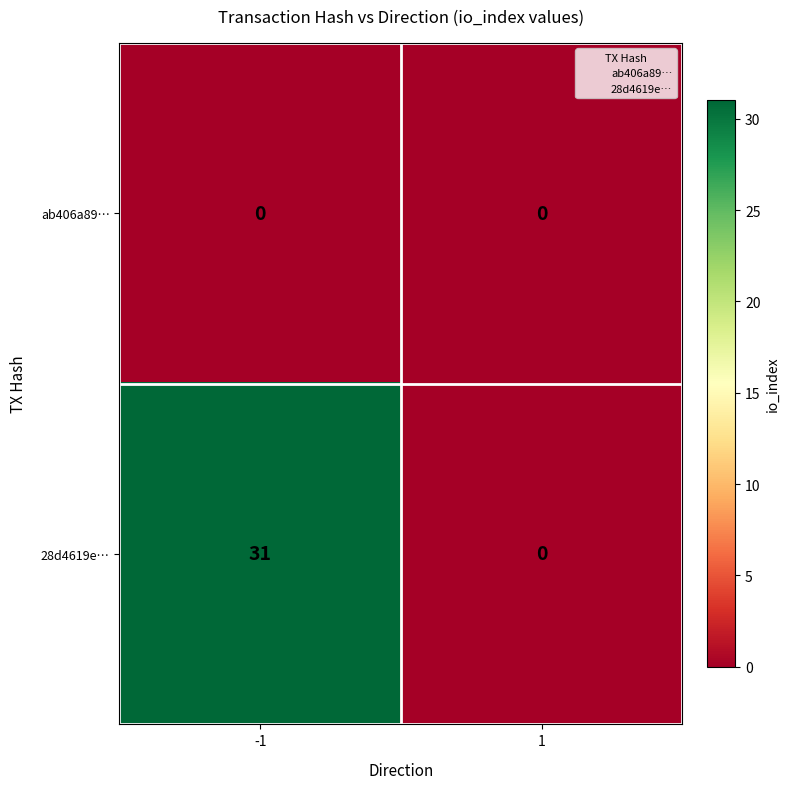

What is the greatest value displayed?

31